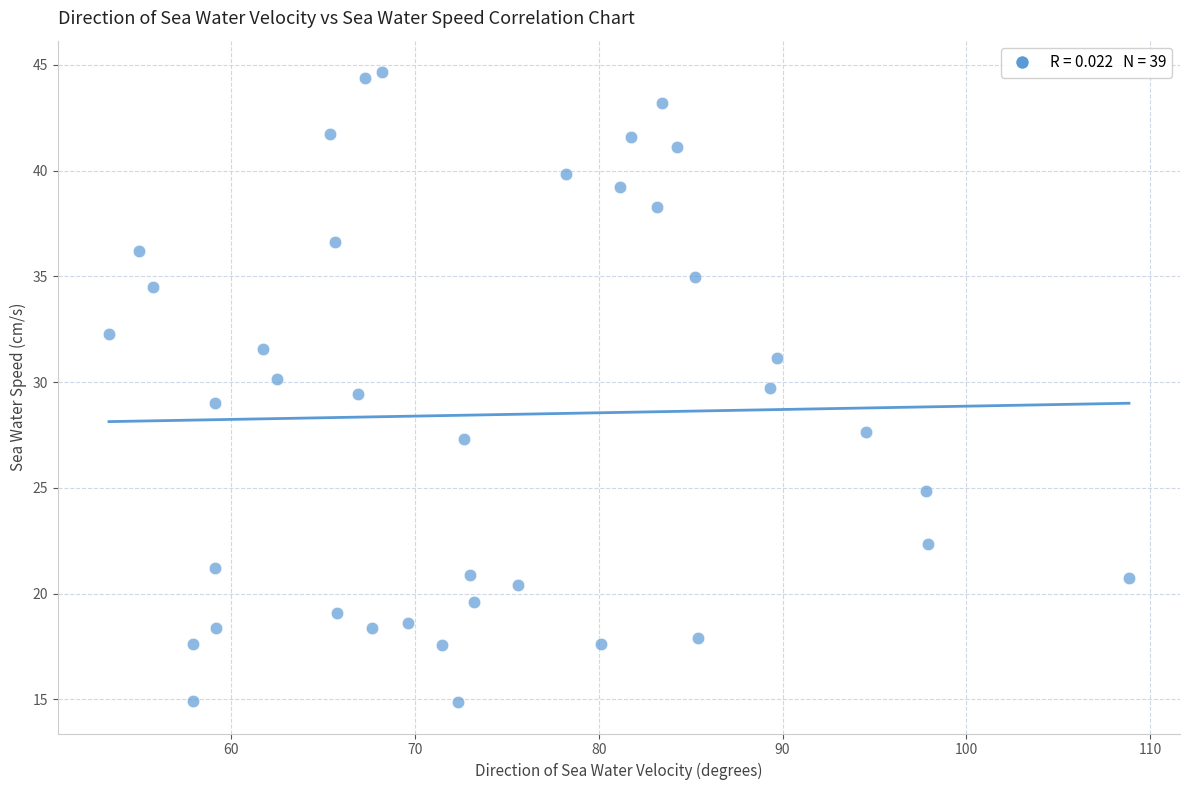

What is the range of Y values (max minus min)?

29.8